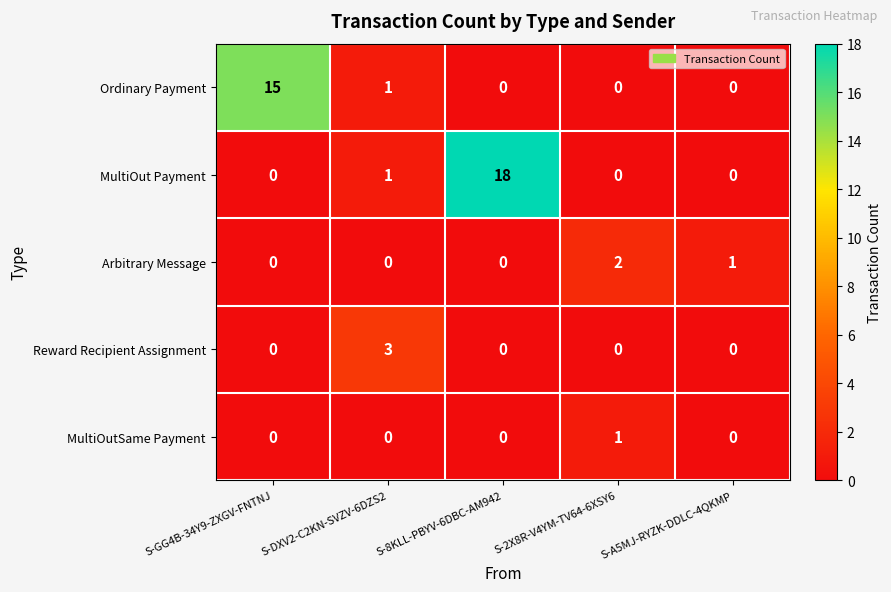

Which series has the largest range (max minus min)?

MultiOut Payment